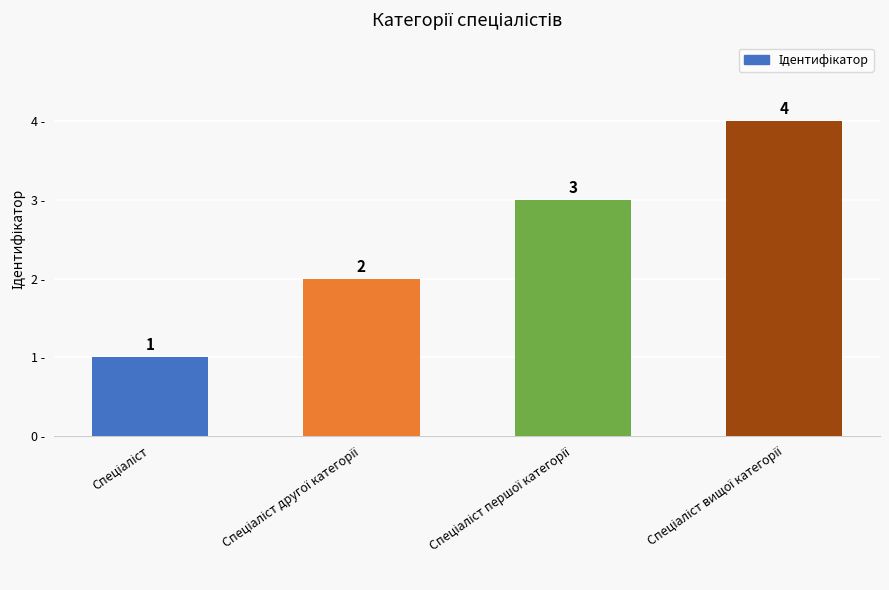

How many values are between 2 and 4?

3